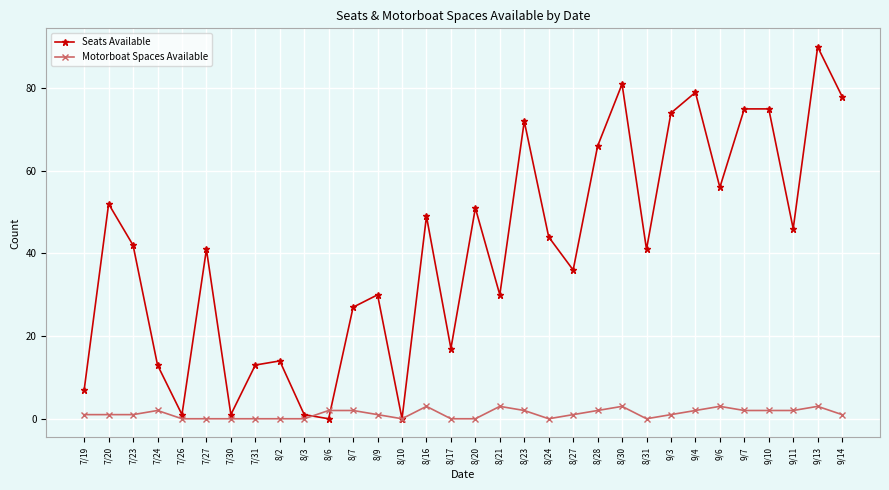

List the series in order of their peak value, lowest first.

Motorboat Spaces Available, Seats Available